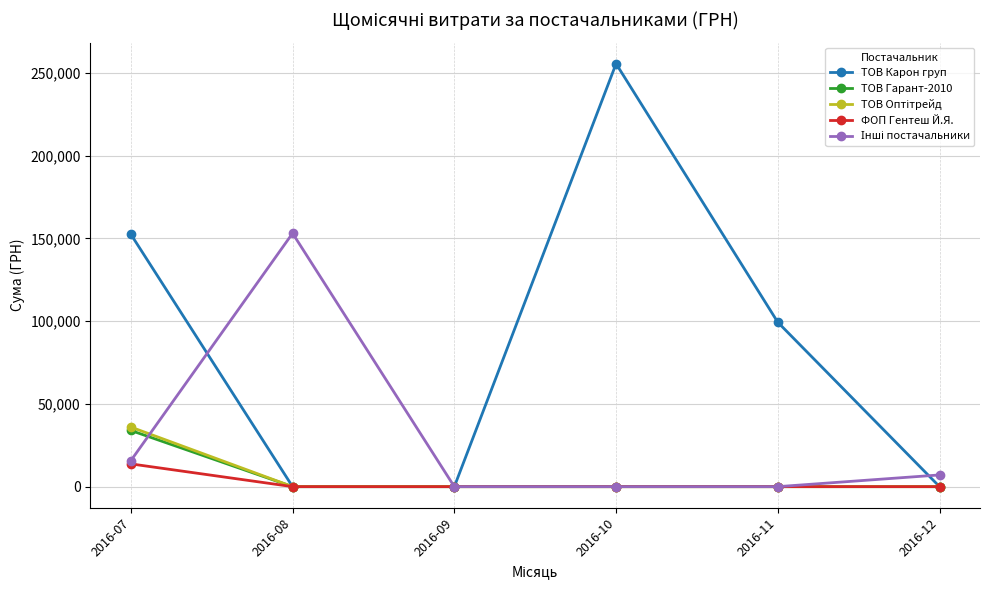

At which category does ТОВ Карон груп reach its first local peak?

2016-10